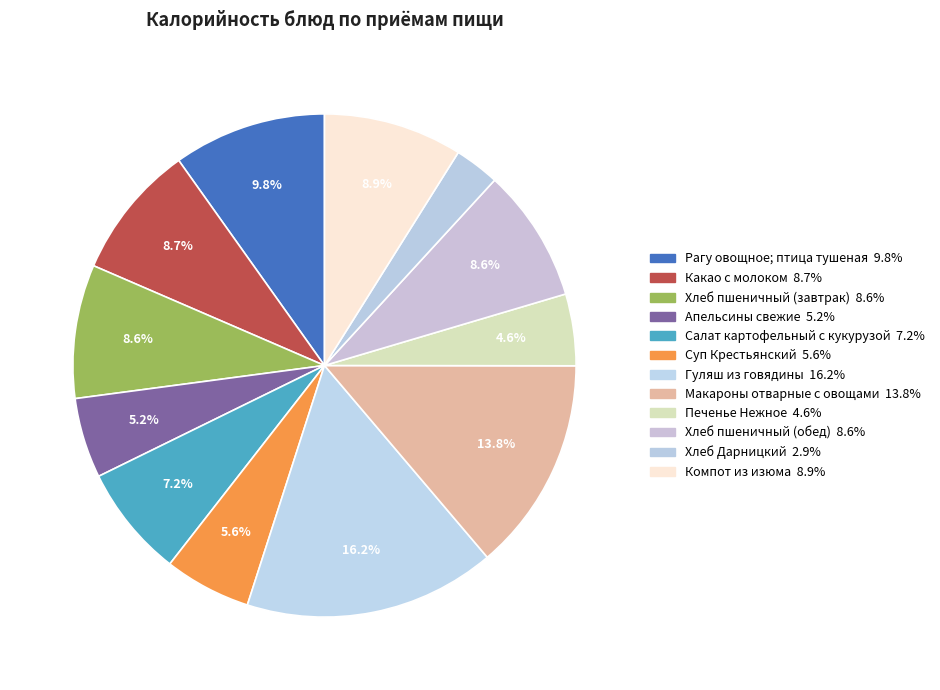

To the nearest percent, what is the average slice percentage?

8%